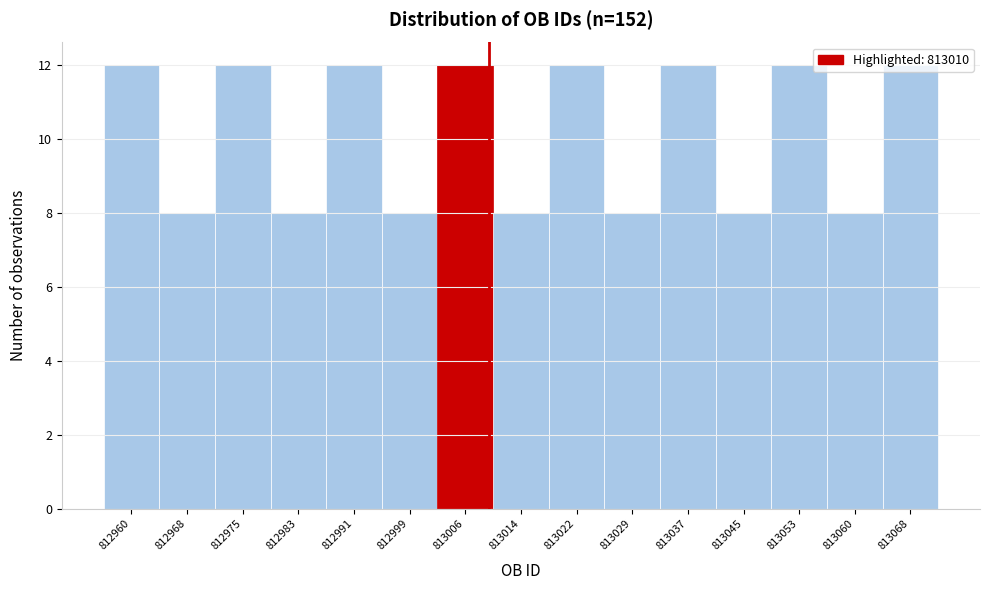

Reading left to right, transcribe this chart: for each bar, give the range it covers on the x-axis and its height. Neither the bar edges nor the heights are printed on the chart, so give them approximately, as read against the axes.

812957 to 812964: 12
812964 to 812972: 8
812972 to 812980: 12
812980 to 812987: 8
812987 to 812995: 12
812995 to 813003: 8
813003 to 813011: 12
813011 to 813018: 8
813018 to 813026: 12
813026 to 813034: 8
813034 to 813042: 12
813042 to 813049: 8
813049 to 813057: 12
813057 to 813065: 8
813065 to 813073: 12